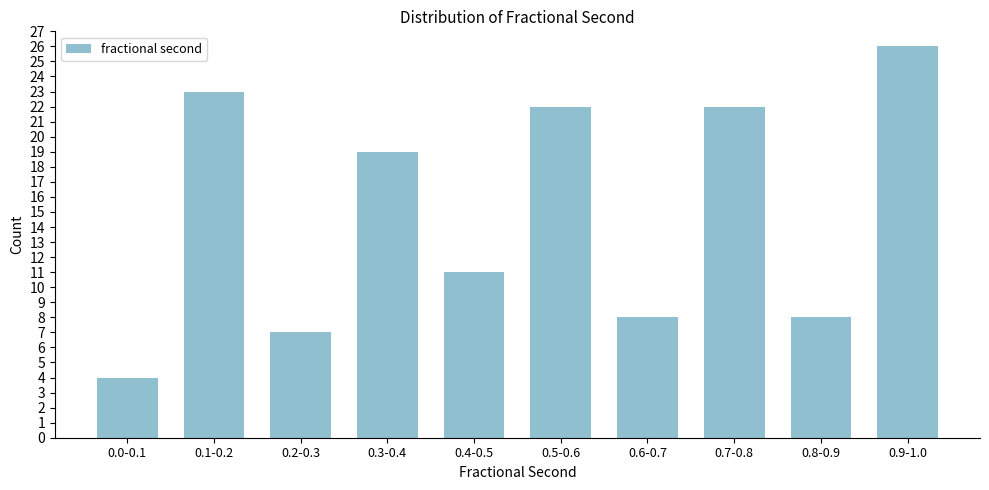

Reading right to left, transcribe all the data shown in this chart.

0.9-1.0=26	0.8-0.9=8	0.7-0.8=22	0.6-0.7=8	0.5-0.6=22	0.4-0.5=11	0.3-0.4=19	0.2-0.3=7	0.1-0.2=23	0.0-0.1=4